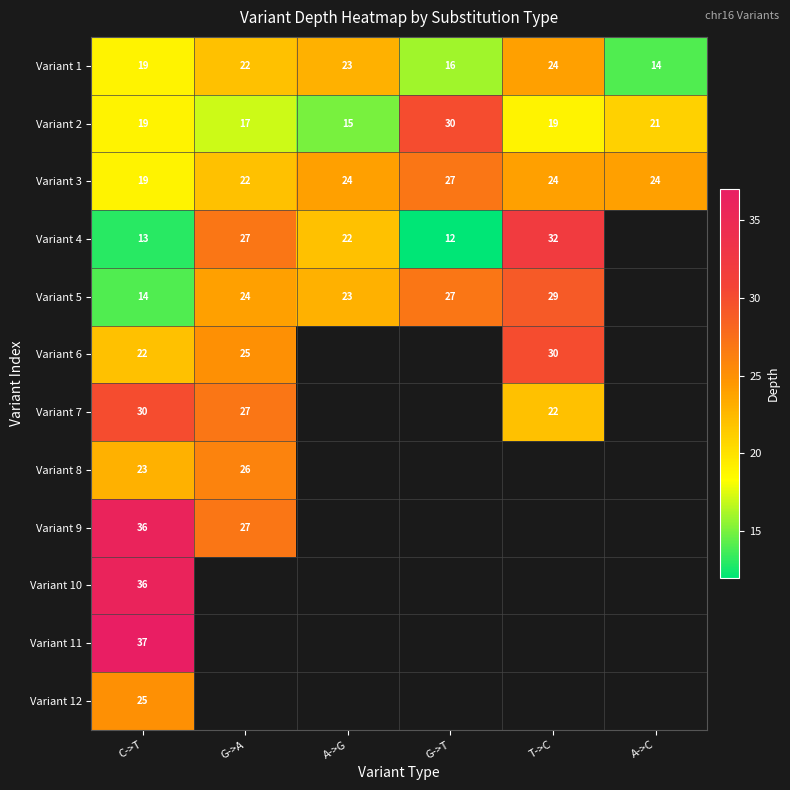

At which label is Variant 1 closest to 19?

C->T